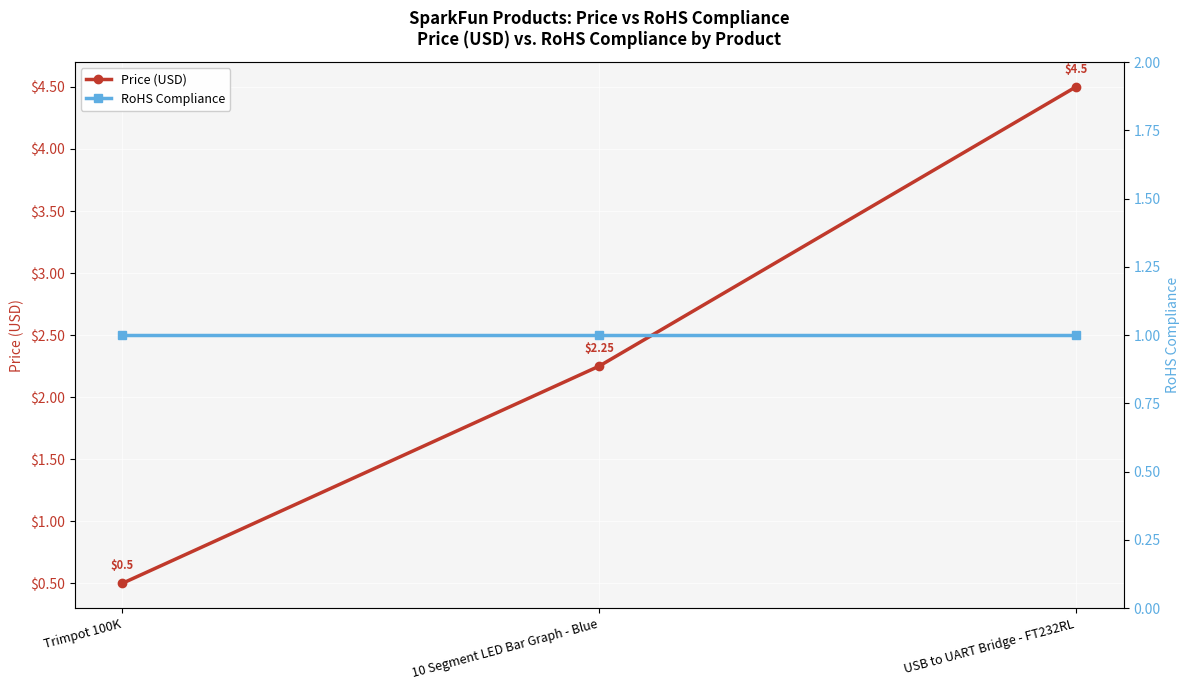

What is the maximum value shown in the chart?

4.5